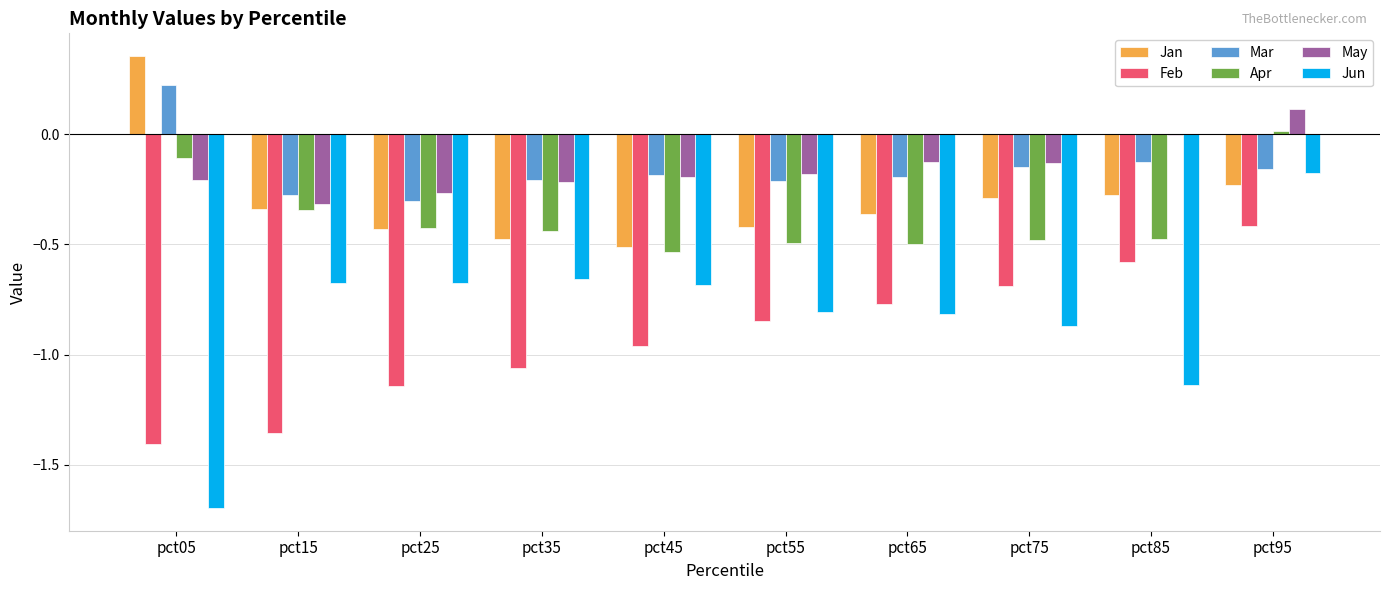

At which label is Feb closest to 0?

pct95